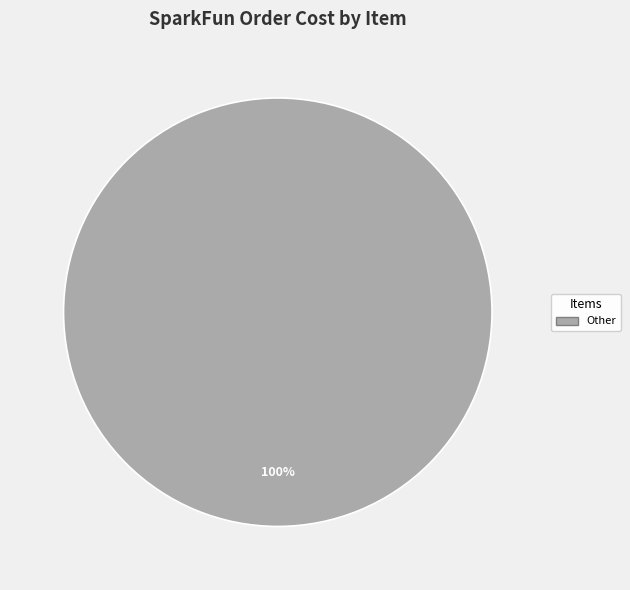

Does any single category account for the majority?

Yes